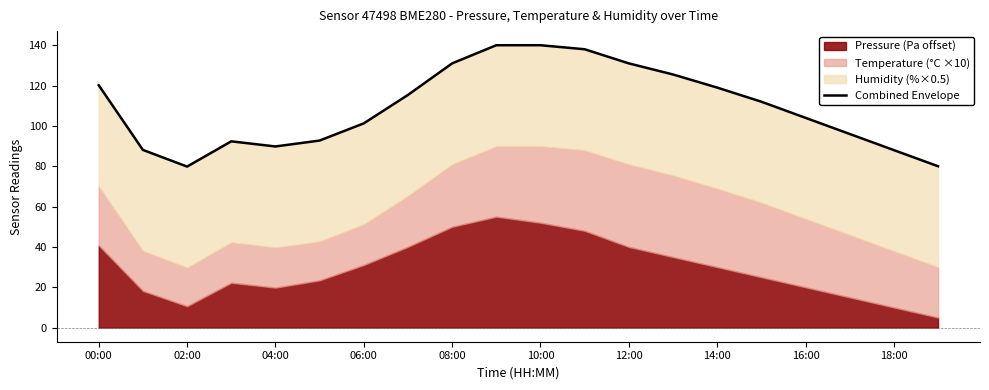

Approximately how many times larger is the value at 18:00 compared to 19?

1.8